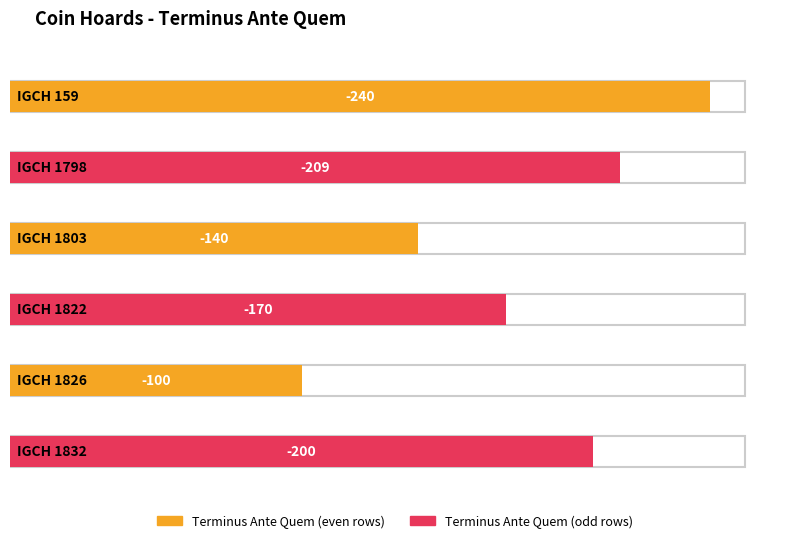

Which category has the highest value across all series?

IGCH 1826